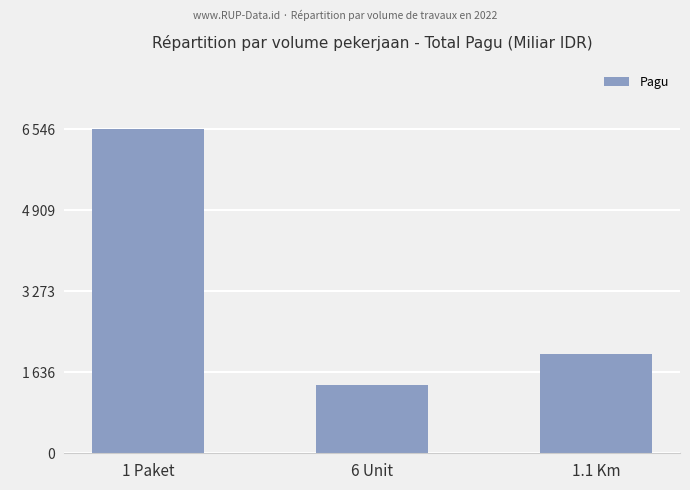

Reading left to right, transcribe all the data shown in this chart.

1 Paket=6546660780	6 Unit=1380000000	1.1 Km=2015760780